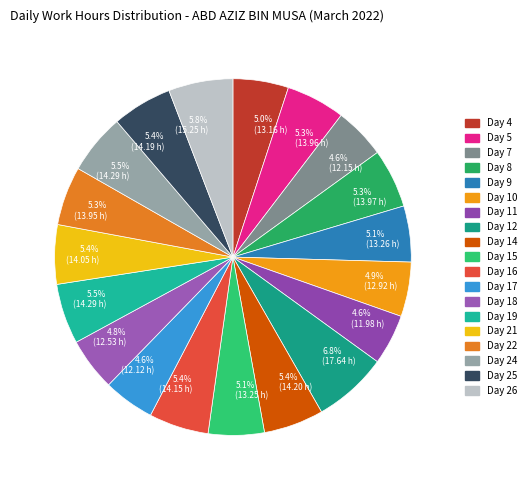

Count the number of slices in the pie.

19